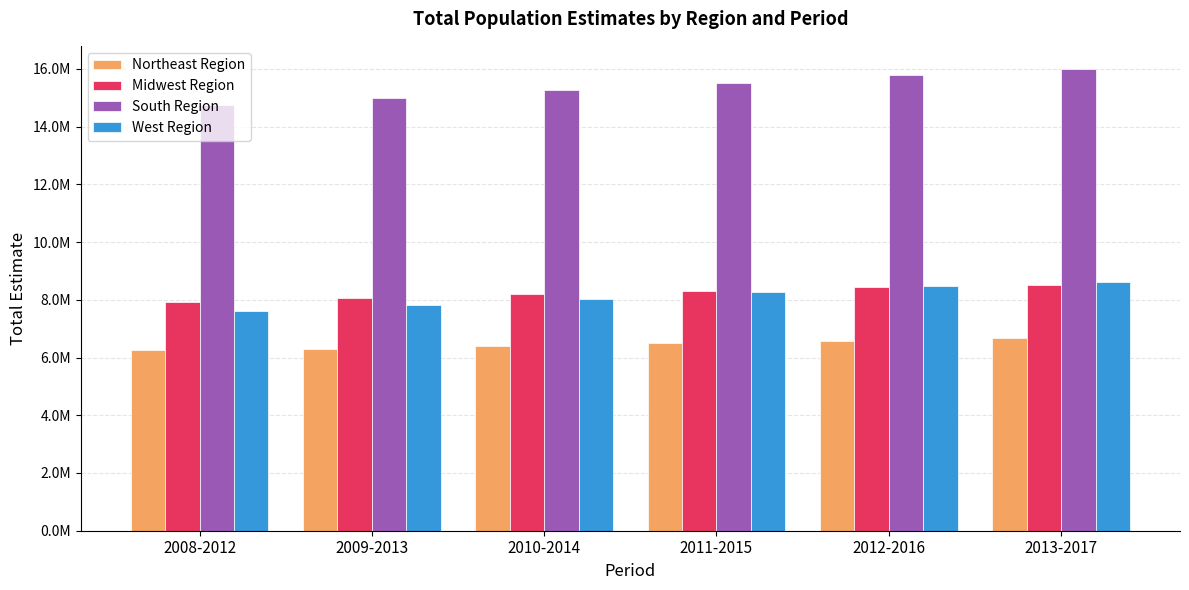

Rank the series at 2010-2014 from highest to lowest value.

South Region, Midwest Region, West Region, Northeast Region